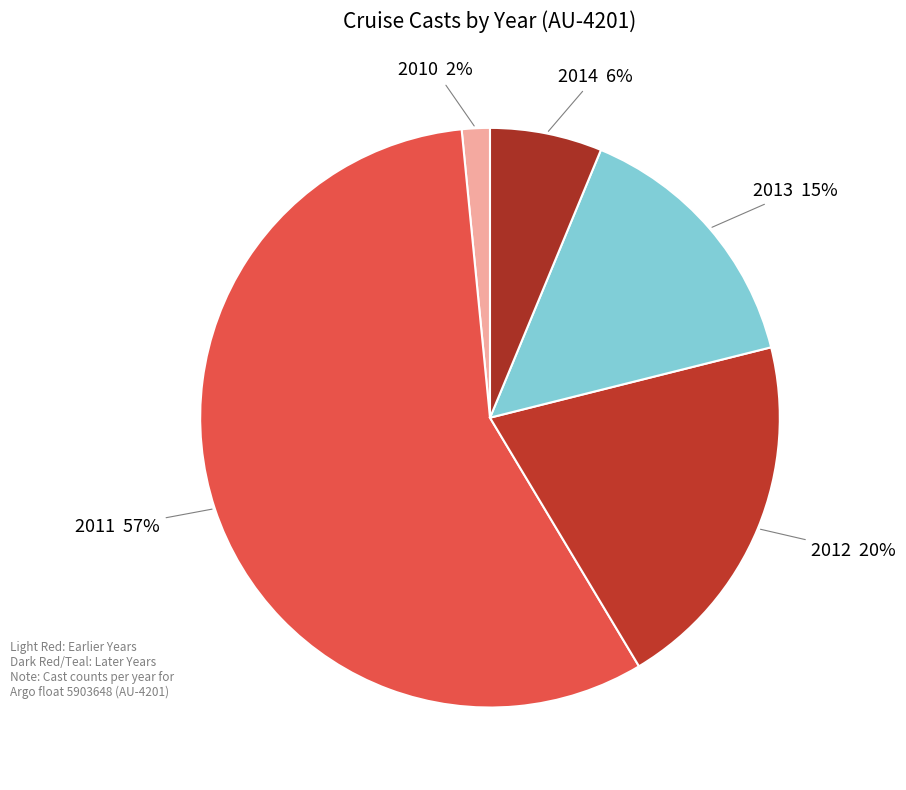

Rank the categories by value from lowest to highest.

2010, 2014, 2013, 2012, 2011